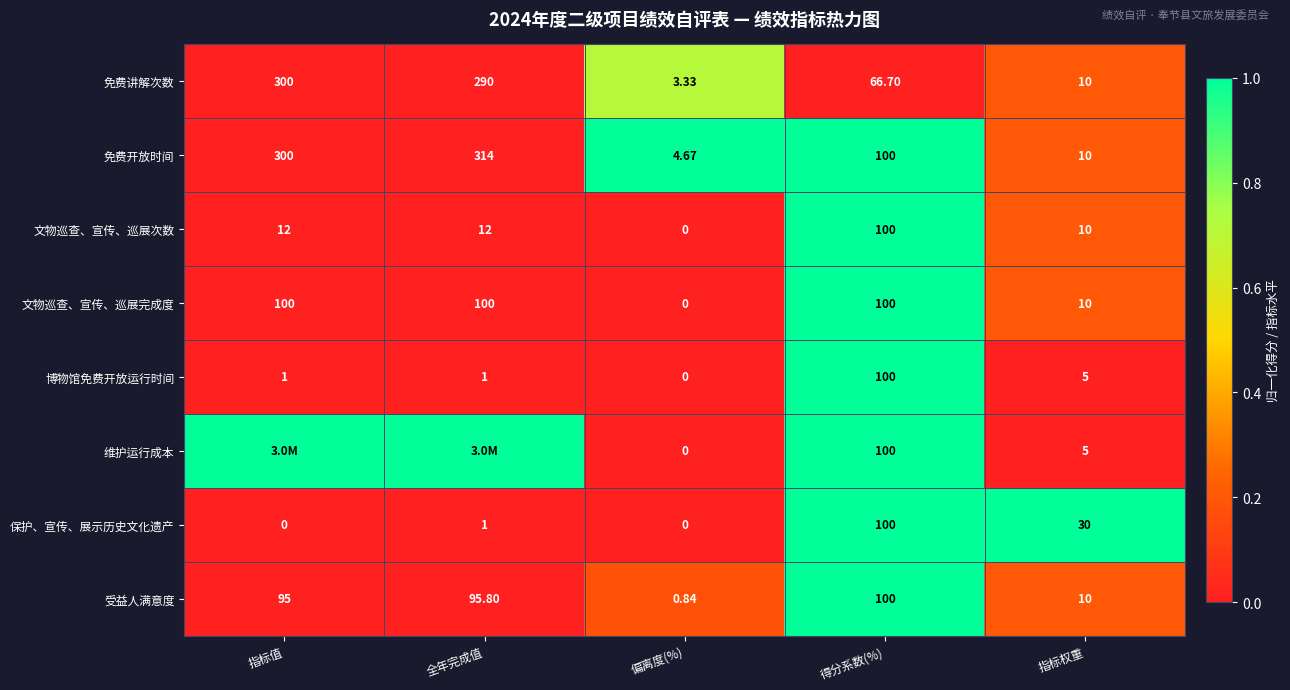

What is the total value across all series at 全年完成值?

1.0